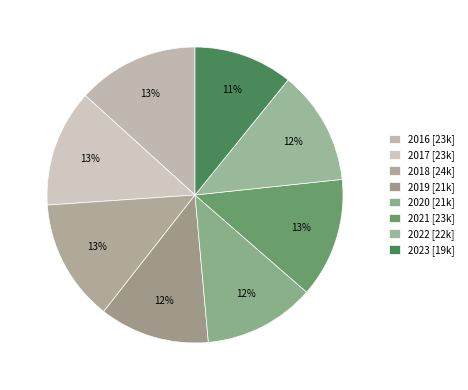

Do 2016 and 2023 together represent more than half of the pie?

No